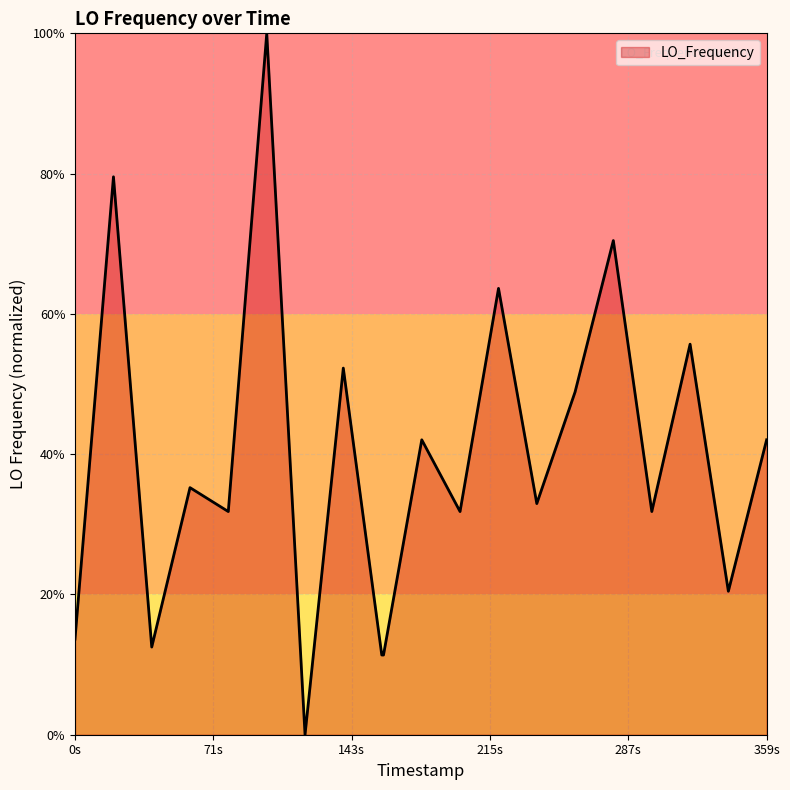

True or false: there are more than 0 points higher than both neighbors.

True